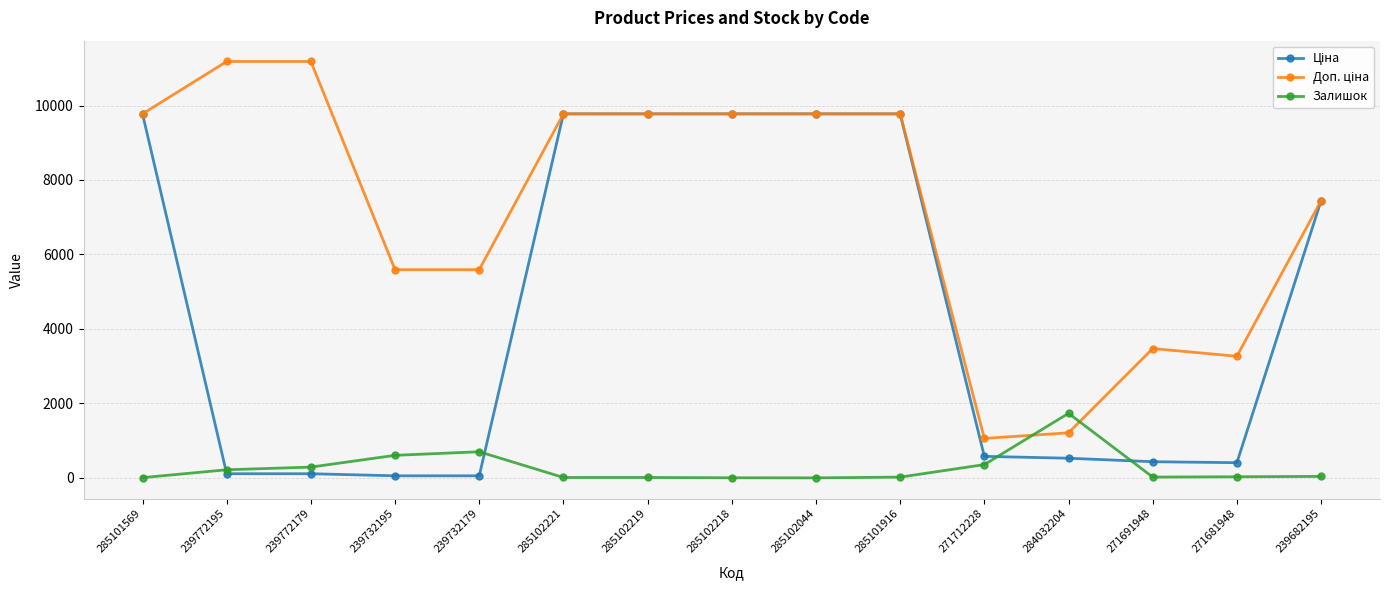

What is the greatest value displayed?

11182.0